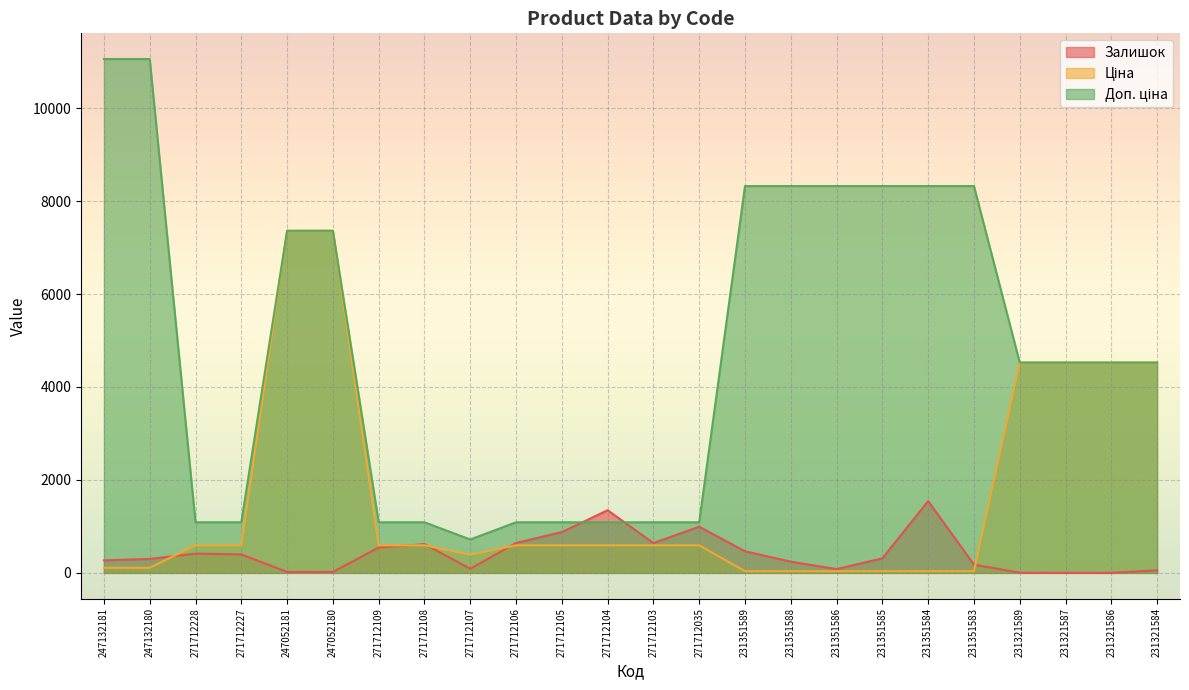

Does the chart display data point markers on the line(s)?

No